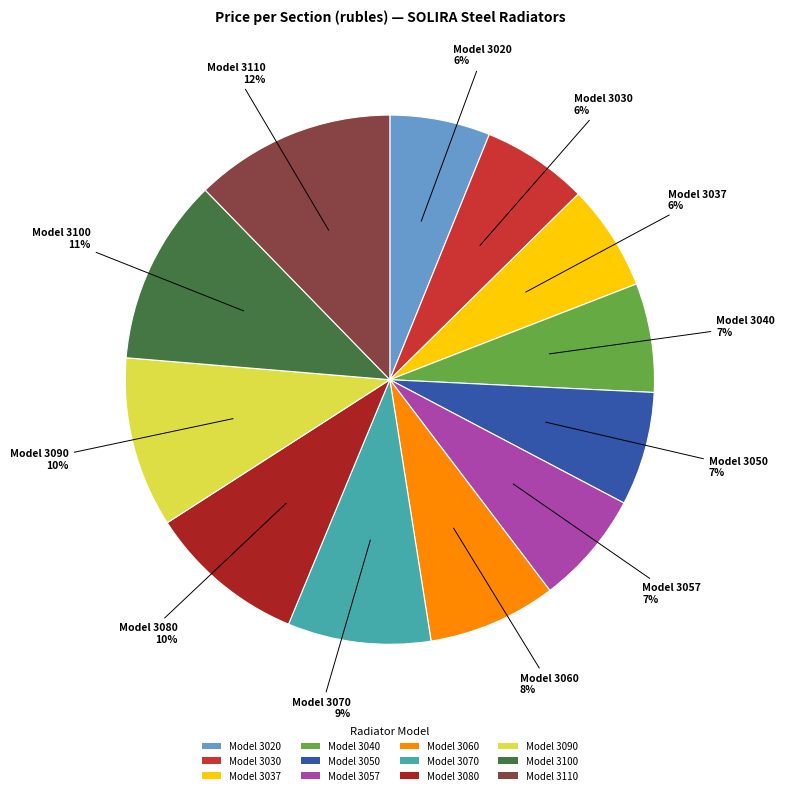

Is it true that Model 3080 is 10% of the pie?

True